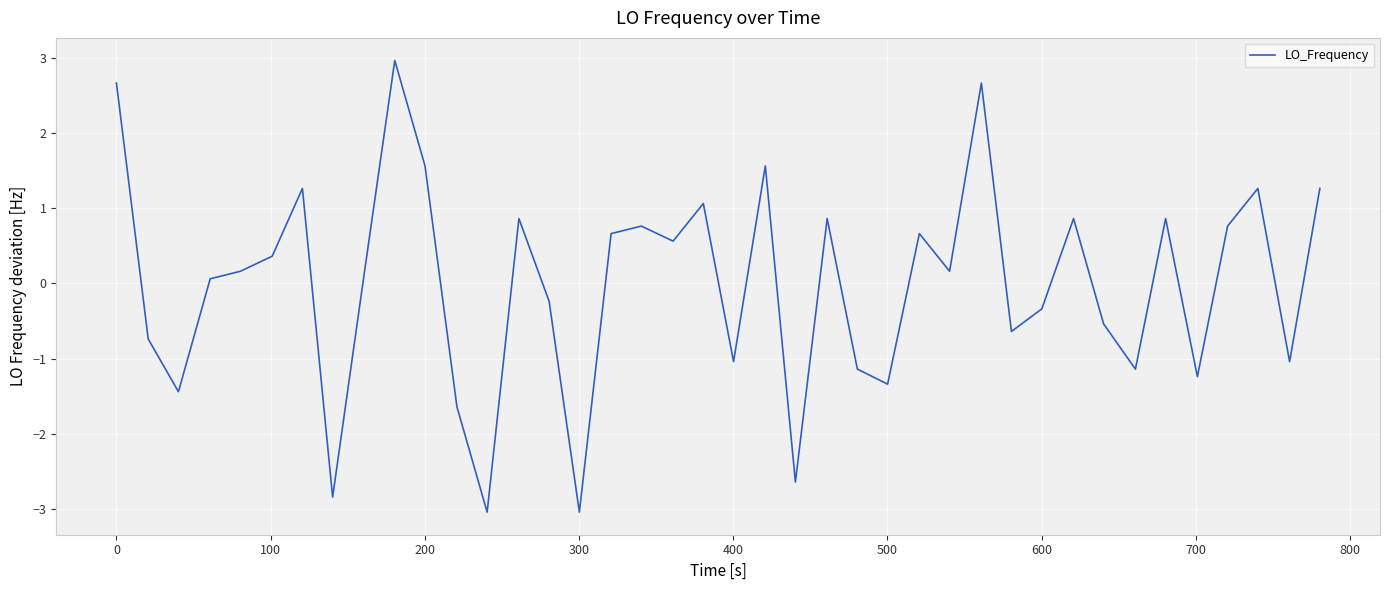

Reading left to right, what are all the values shown in this chart?

2.7	-0.7	-1.4	0.1	0.2	0.4	1.3	-2.8	0.2	3.0	1.6	-1.6	-3.0	0.9	-0.2	-3.0	0.7	0.8	0.6	1.1	-1.0	1.6	-2.6	0.9	-1.1	-1.3	0.7	0.2	2.7	-0.6	-0.3	0.9	-0.5	-1.1	0.9	-1.2	0.8	1.3	-1.0	1.3